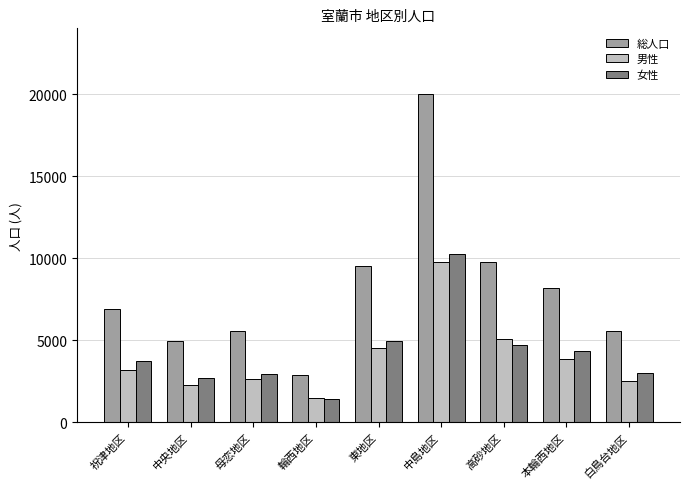

At which label is 男性 closest to 5634?

高砂地区